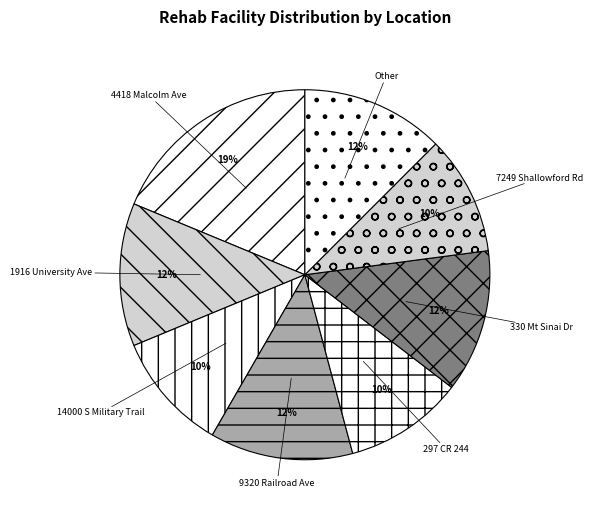

Which slice is the largest?

4418 Malcolm Ave